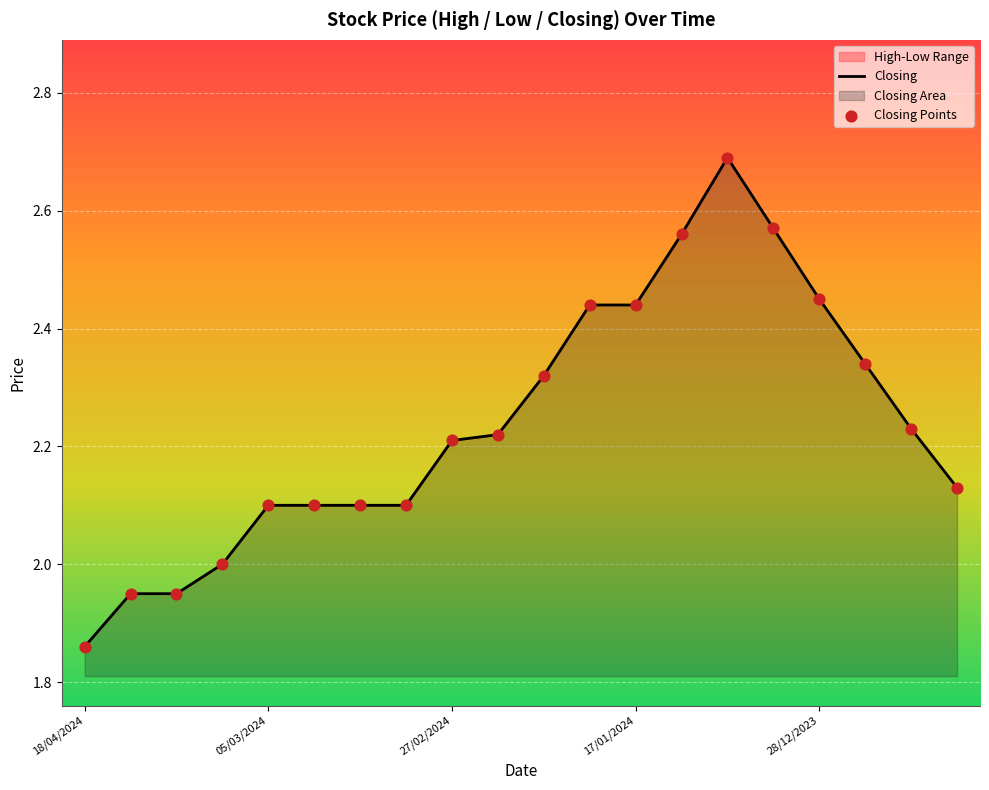

What is the total value across all series at 9?

4.4